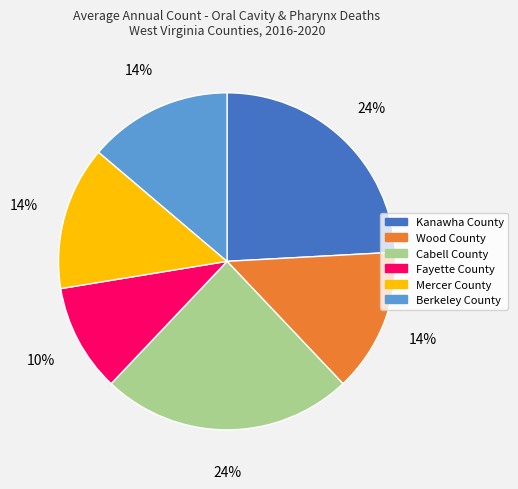

The Kanawha County slice represents 24% of the pie. True or false?

True